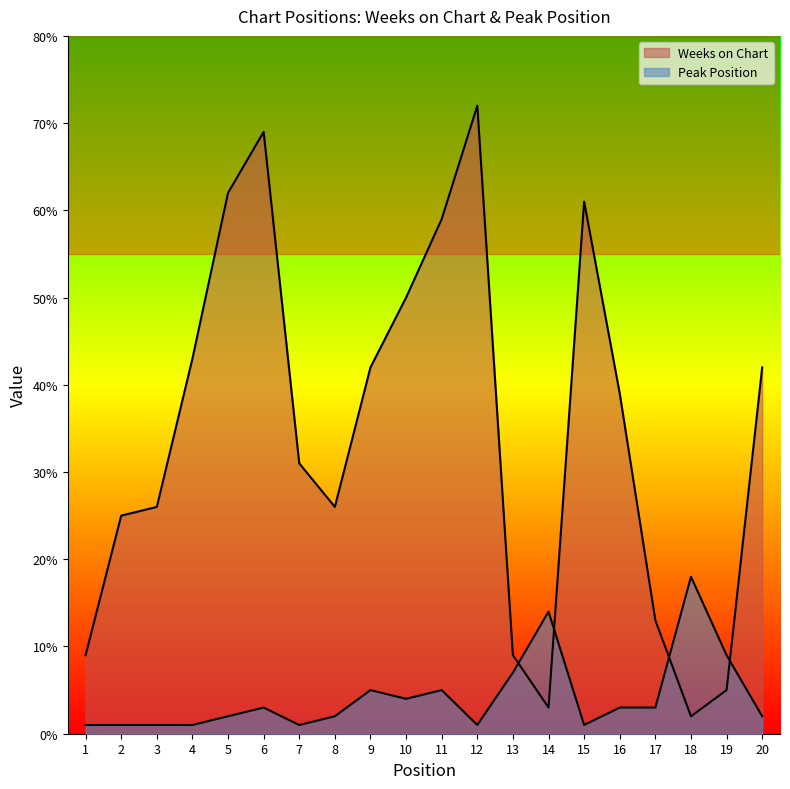

What are all the series names shown in the legend?

Weeks on Chart, Peak Position